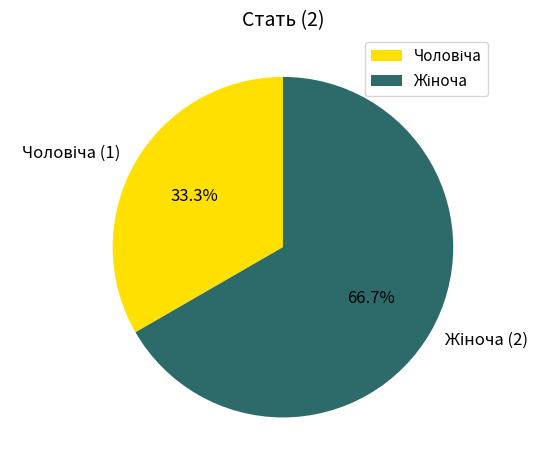

To the nearest percent, what is the difference between the largest and smallest slice percentages?

33%